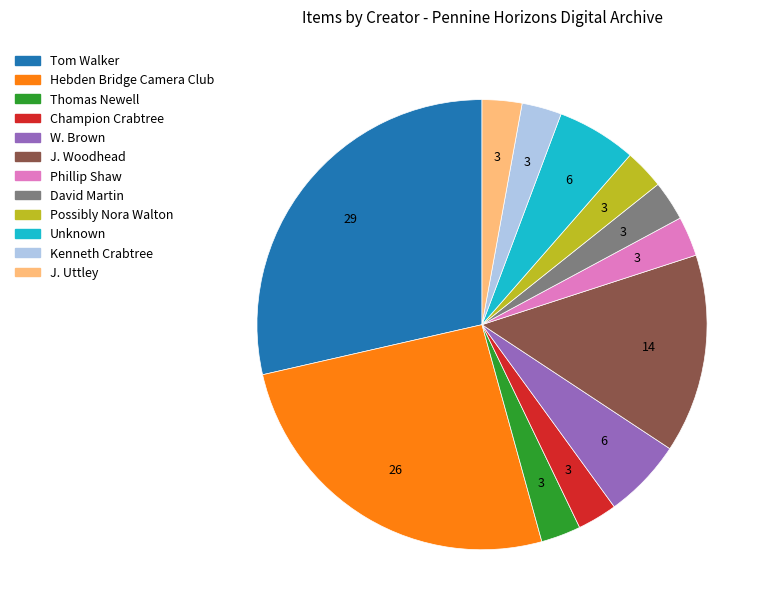

Is the sum of Possibly Nora Walton and W. Brown greater than half?

No